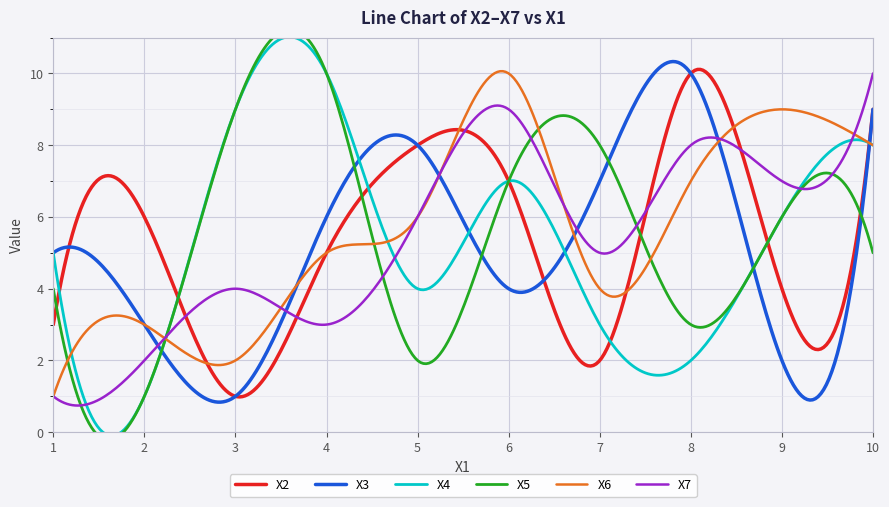

Is the value of X7 at 4 greater than the value of X4 at 9?

No